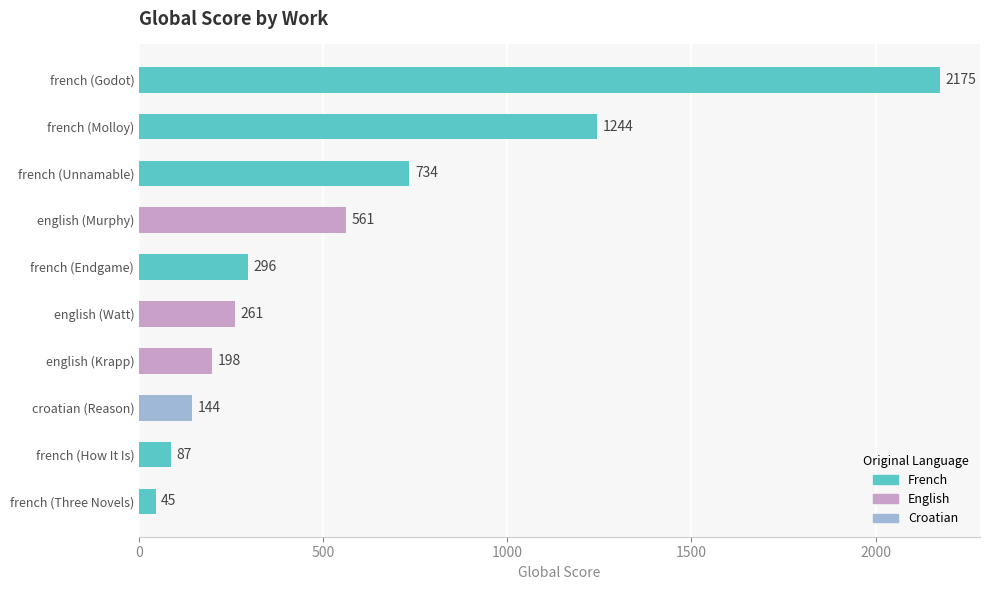

Is it true that the value at french (Unnamable) is 1150?

False